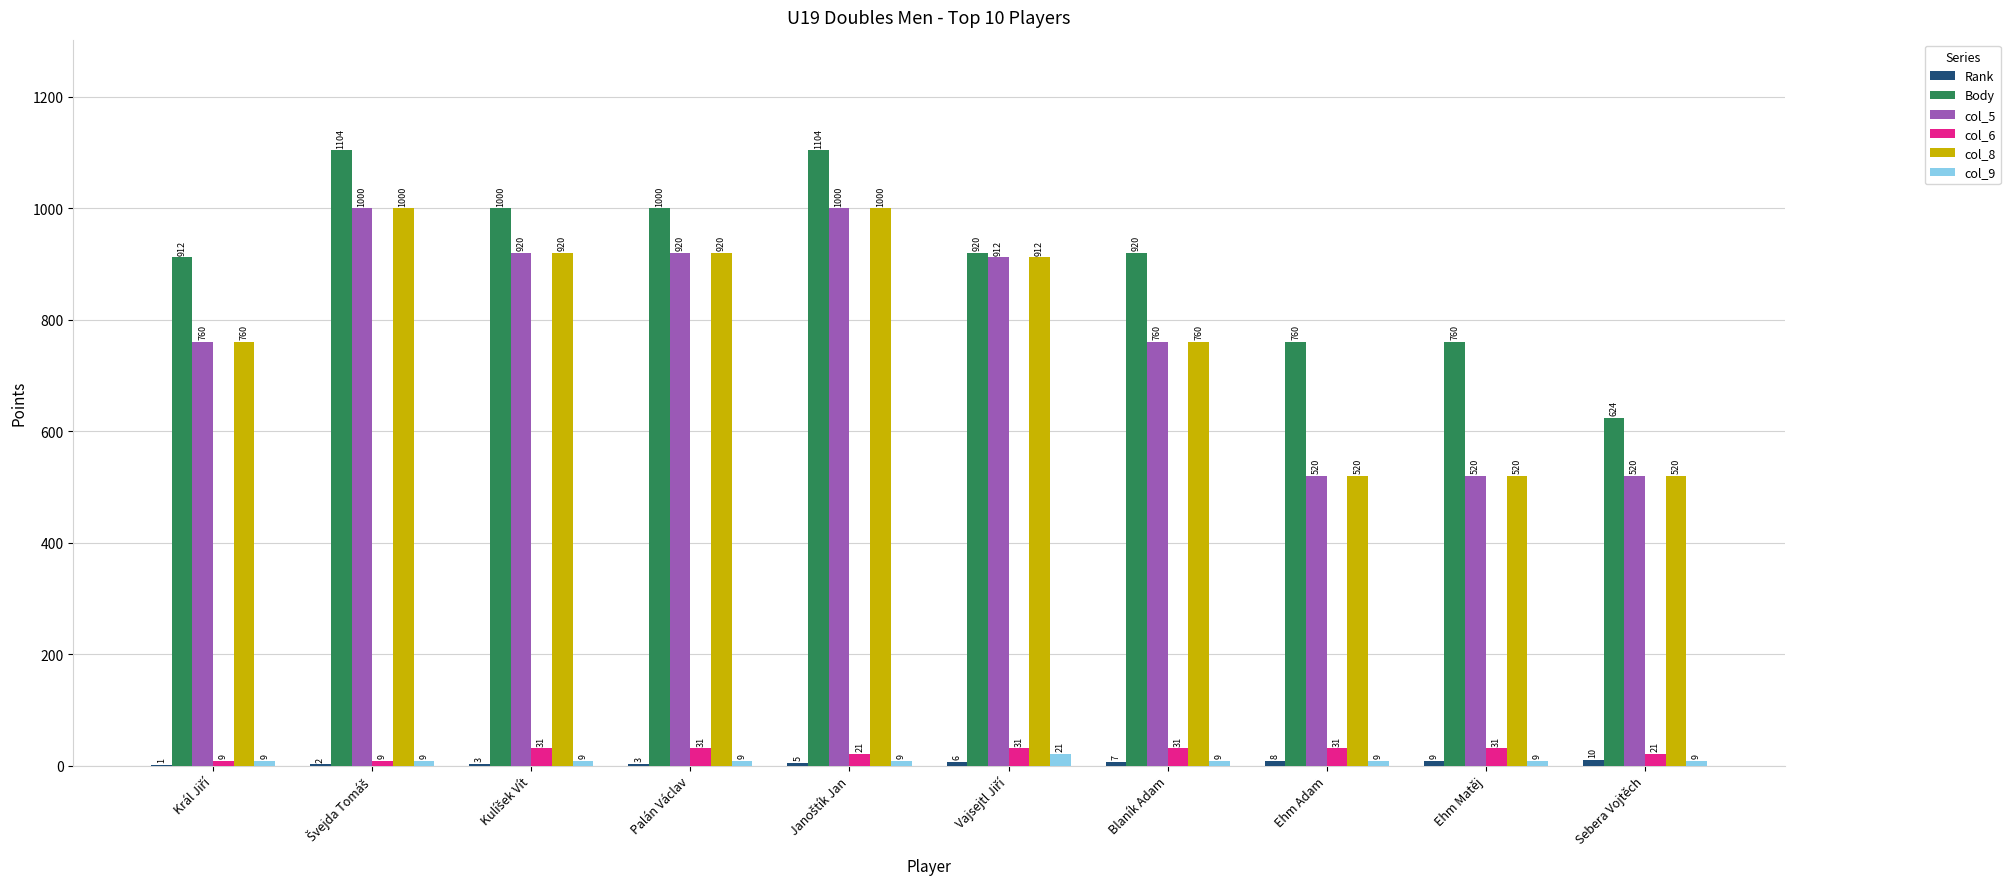

Which series has the largest total across all categories?

Body